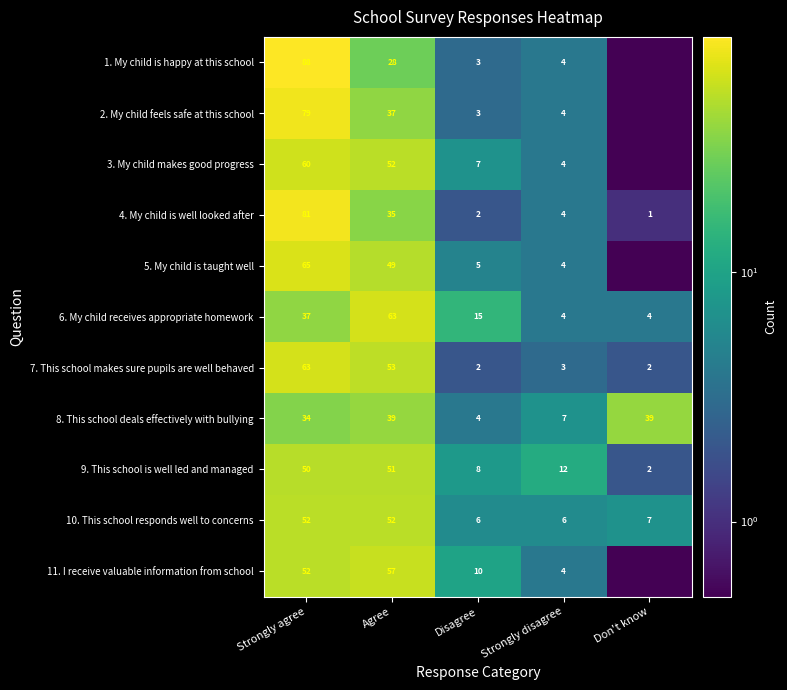

The 8. This school deals effectively with bullying series shows 39.0 at Don't know. True or false?

True